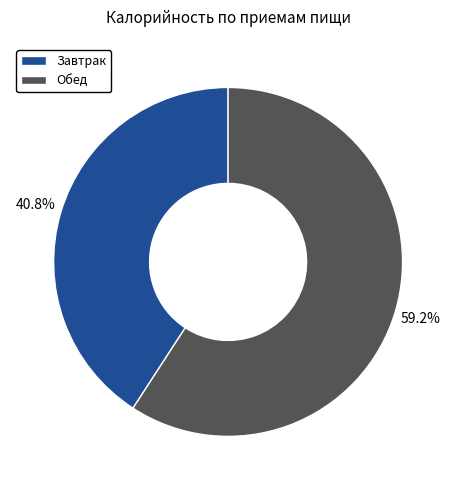

True or false: Обед accounts for 73% of the total.

False